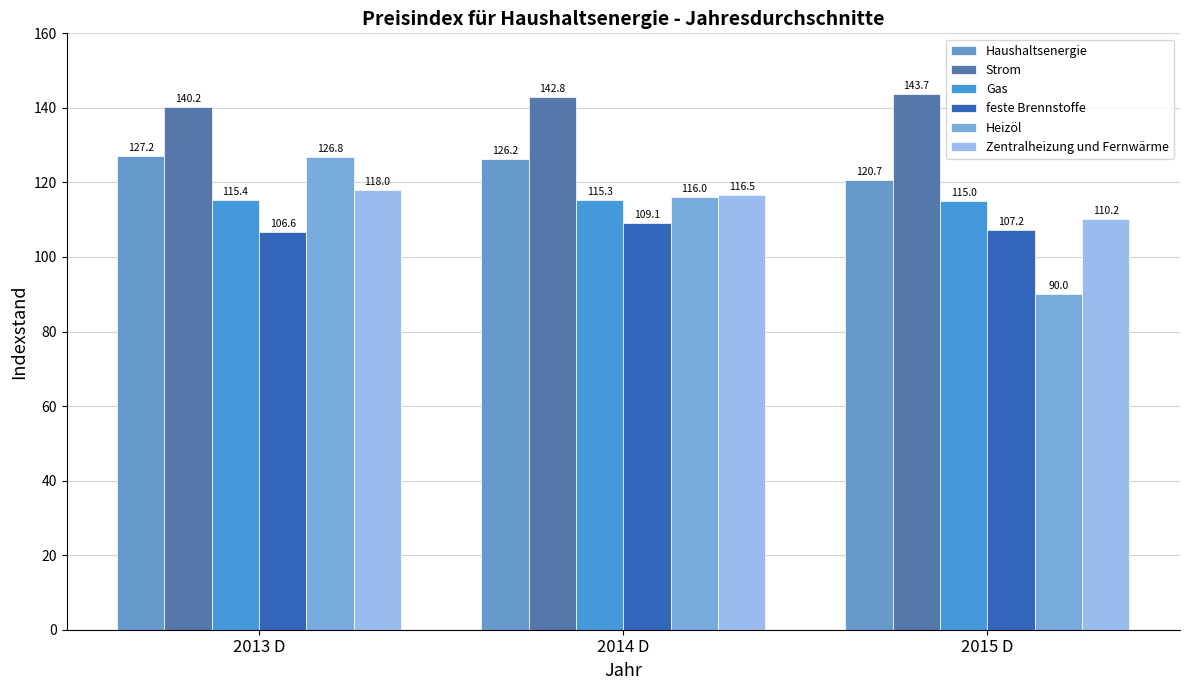

What is the highest value of the Strom series?

143.7